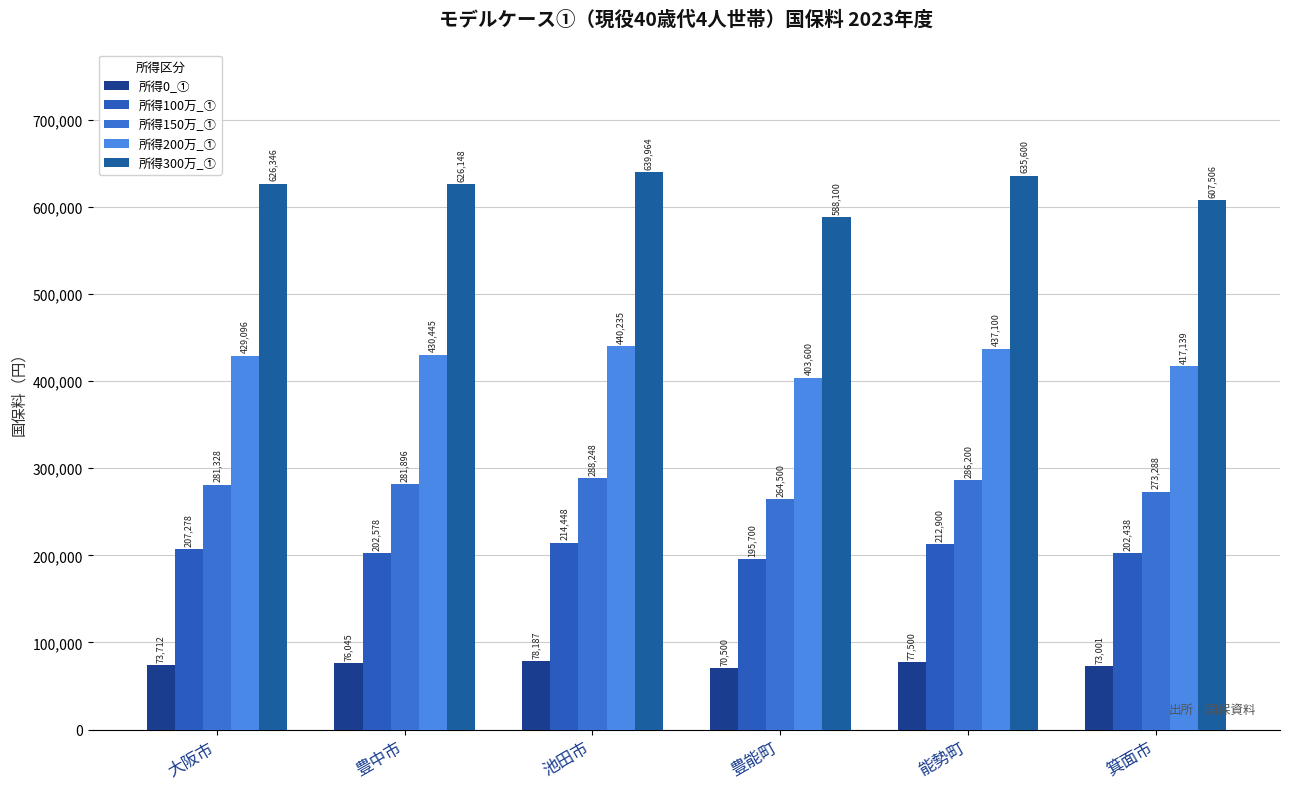

What is the sum of the 所得200万_① values at 箕面市 and 池田市?

857374